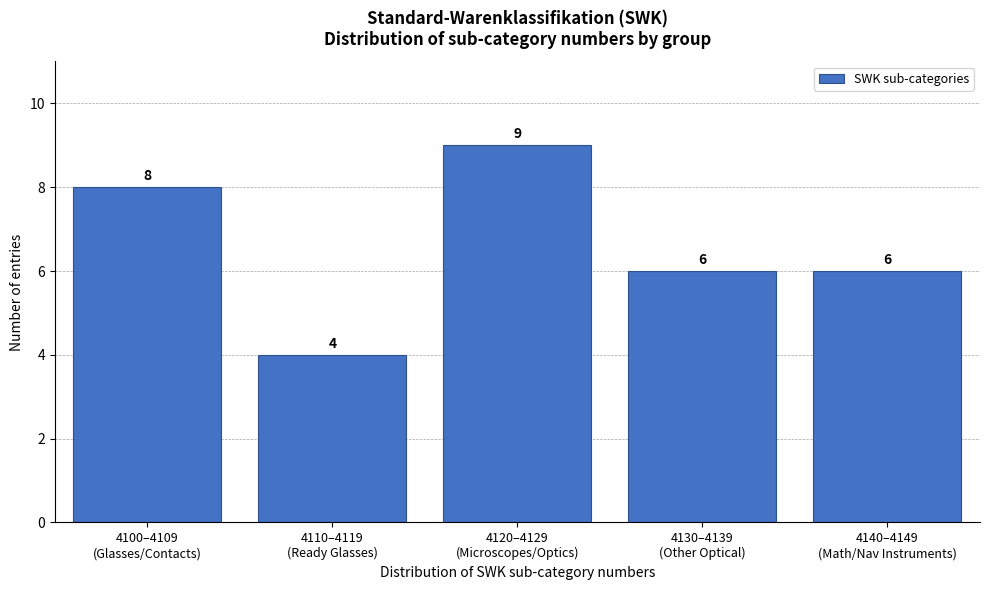

Reading left to right, list all the values displayed in this chart.

8	4	9	6	6